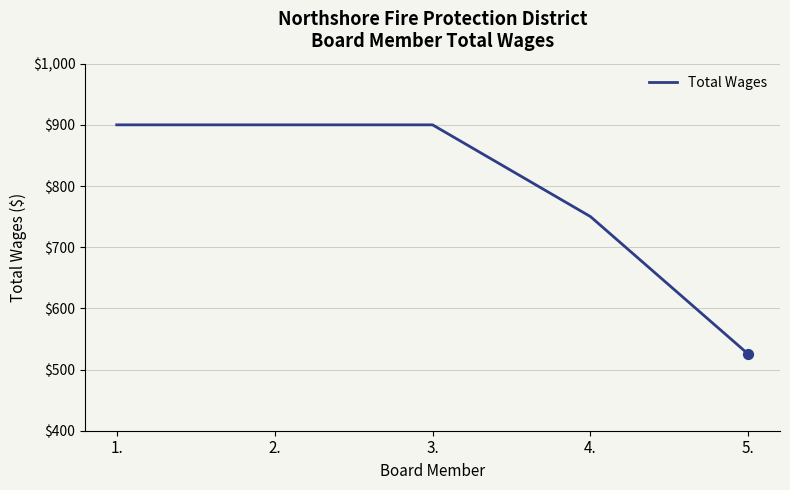

Which has a higher value, 4. or 3.?

3.